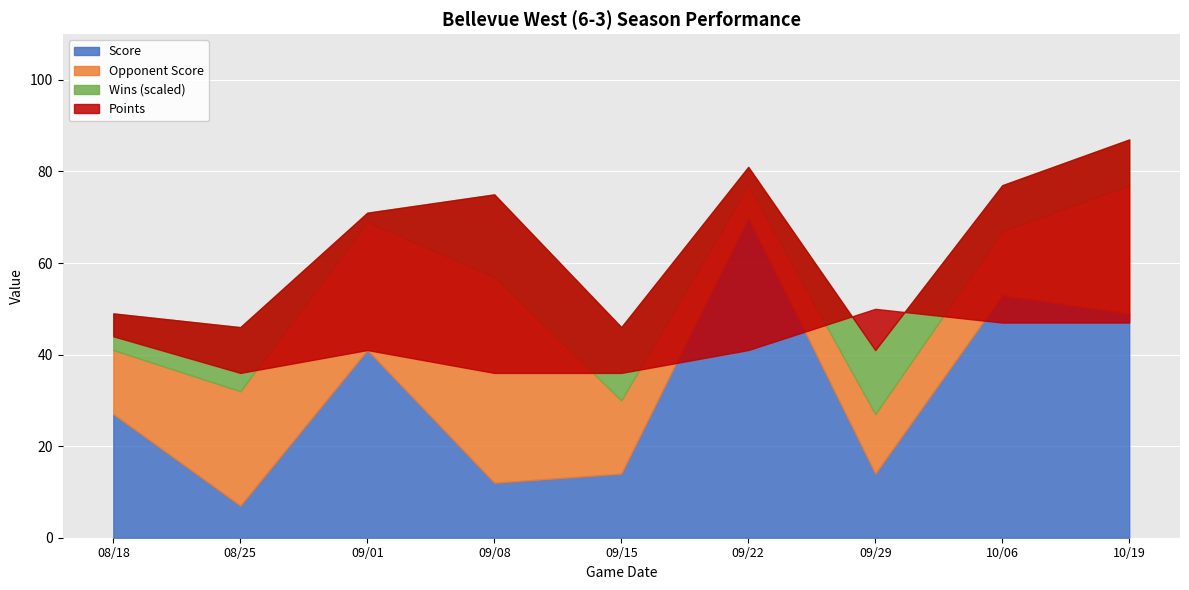

True or false: Wins and Opponent Score cross at least once.

False